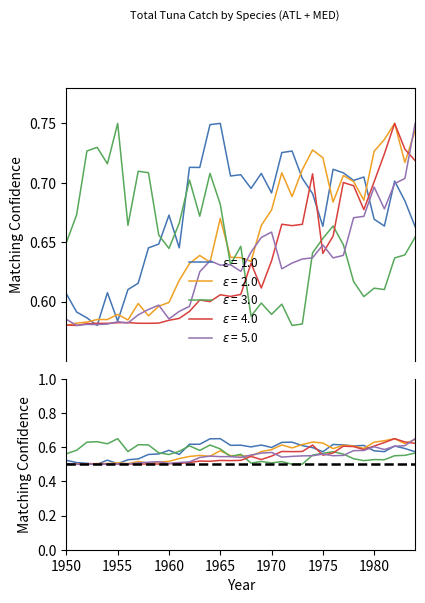

Reading left to right, list all the values displayed in this chart.

ALB: 1950=0.6	1951=0.6	1952=0.6	1953=0.6	1954=0.6	1955=0.6	1956=0.6	1957=0.6	1958=0.6	1959=0.6	1960=0.7	1961=0.6	1962=0.7	1963=0.7	1964=0.7	1965=0.8	1966=0.7	1967=0.7	1968=0.7	1969=0.7	1970=0.7	1971=0.7	1972=0.7	1973=0.7	1974=0.7	1975=0.7	1976=0.7	1977=0.7	1978=0.7	1979=0.7	1980=0.7	1981=0.7	1982=0.7	1983=0.7	1984=0.7
BET: 1950=0.5	1951=0.5	1952=0.5	1953=0.5	1954=0.5	1955=0.5	1956=0.5	1957=0.5	1958=0.5	1959=0.5	1960=0.5	1961=0.5	1962=0.5	1963=0.6	1964=0.5	1965=0.6	1966=0.6	1967=0.6	1968=0.5	1969=0.6	1970=0.6	1971=0.6	1972=0.6	1973=0.6	1974=0.6	1975=0.6	1976=0.6	1977=0.6	1978=0.6	1979=0.6	1980=0.6	1981=0.6	1982=0.7	1983=0.6	1984=0.6
BFT: 1950=0.6	1951=0.7	1952=0.7	1953=0.7	1954=0.7	1955=0.8	1956=0.7	1957=0.7	1958=0.7	1959=0.7	1960=0.6	1961=0.7	1962=0.7	1963=0.7	1964=0.7	1965=0.7	1966=0.6	1967=0.6	1968=0.6	1969=0.6	1970=0.6	1971=0.6	1972=0.6	1973=0.6	1974=0.6	1975=0.7	1976=0.7	1977=0.6	1978=0.6	1979=0.6	1980=0.6	1981=0.6	1982=0.6	1983=0.6	1984=0.7
SKJ: 1950=0.6	1951=0.6	1952=0.6	1953=0.6	1954=0.6	1955=0.6	1956=0.6	1957=0.6	1958=0.6	1959=0.6	1960=0.6	1961=0.6	1962=0.6	1963=0.6	1964=0.6	1965=0.6	1966=0.6	1967=0.6	1968=0.6	1969=0.6	1970=0.6	1971=0.7	1972=0.7	1973=0.7	1974=0.7	1975=0.6	1976=0.7	1977=0.7	1978=0.7	1979=0.7	1980=0.7	1981=0.7	1982=0.8	1983=0.7	1984=0.7
SWO: 1950=0.6	1951=0.6	1952=0.6	1953=0.6	1954=0.6	1955=0.6	1956=0.6	1957=0.6	1958=0.6	1959=0.6	1960=0.6	1961=0.6	1962=0.6	1963=0.6	1964=0.6	1965=0.6	1966=0.6	1967=0.6	1968=0.6	1969=0.7	1970=0.7	1971=0.6	1972=0.6	1973=0.6	1974=0.6	1975=0.6	1976=0.6	1977=0.6	1978=0.7	1979=0.7	1980=0.7	1981=0.7	1982=0.7	1983=0.7	1984=0.8